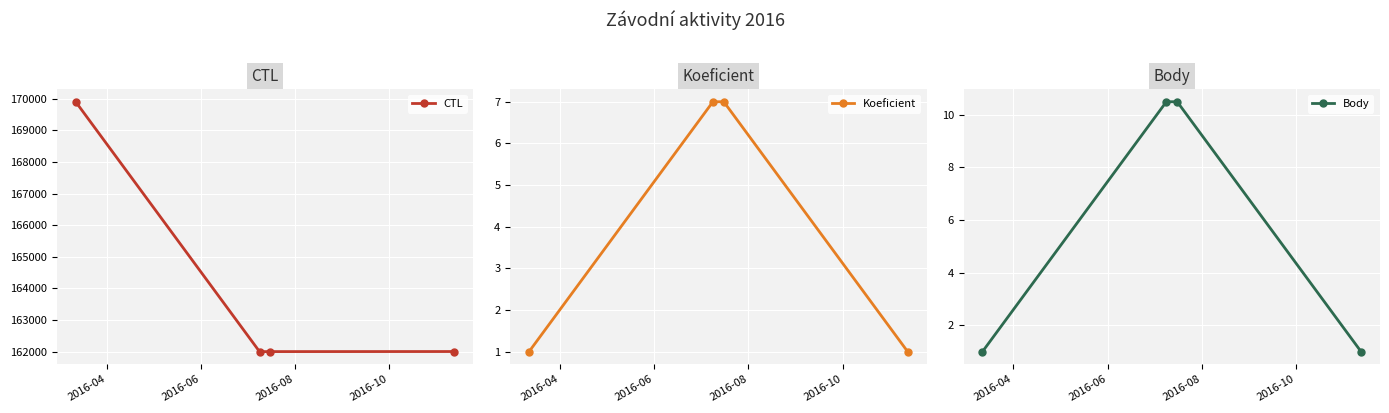

True or false: Koeficient and CTL intersect in this chart.

False